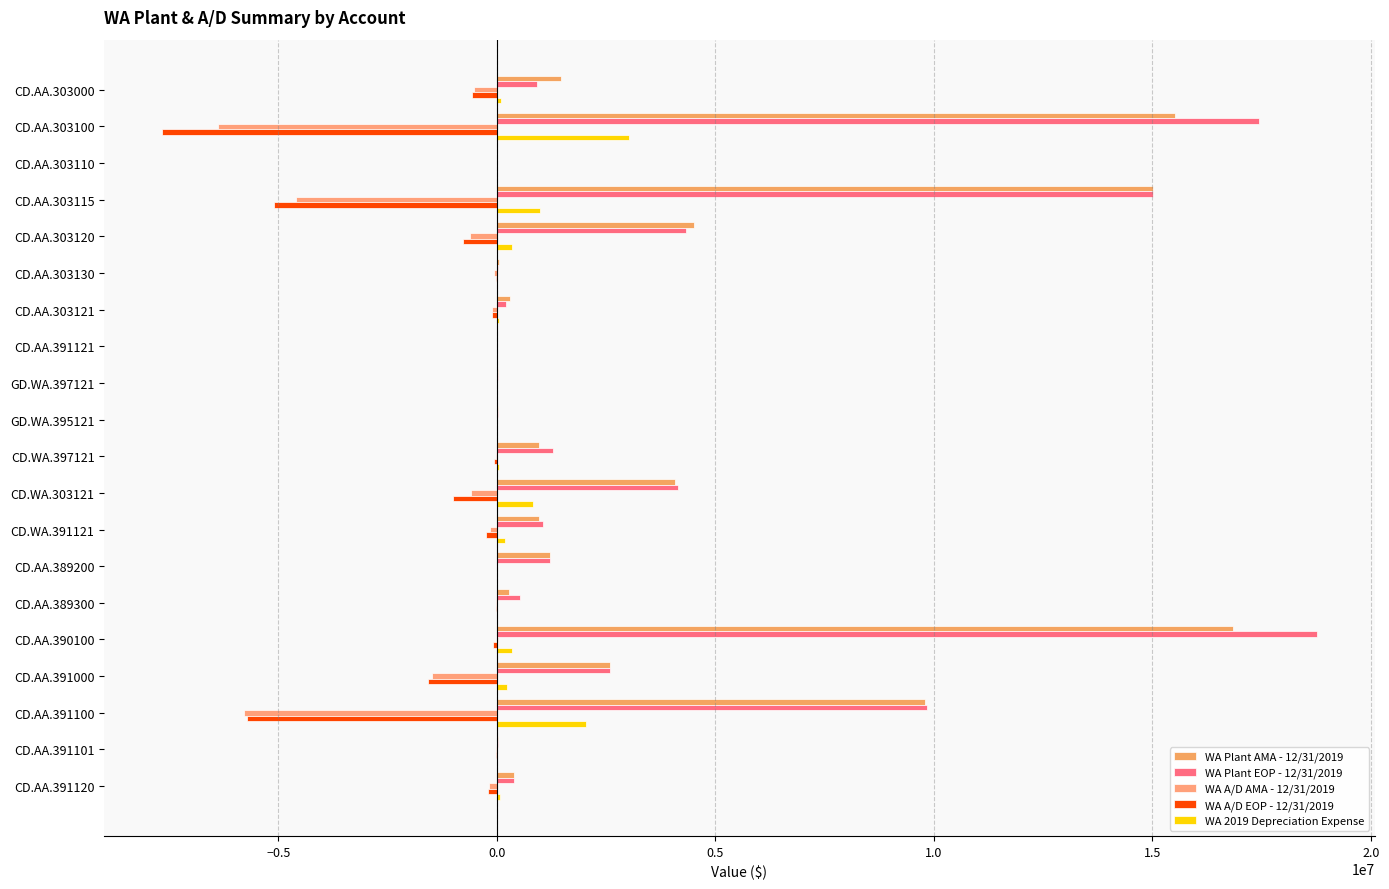

How many categories are shown in the chart?

20